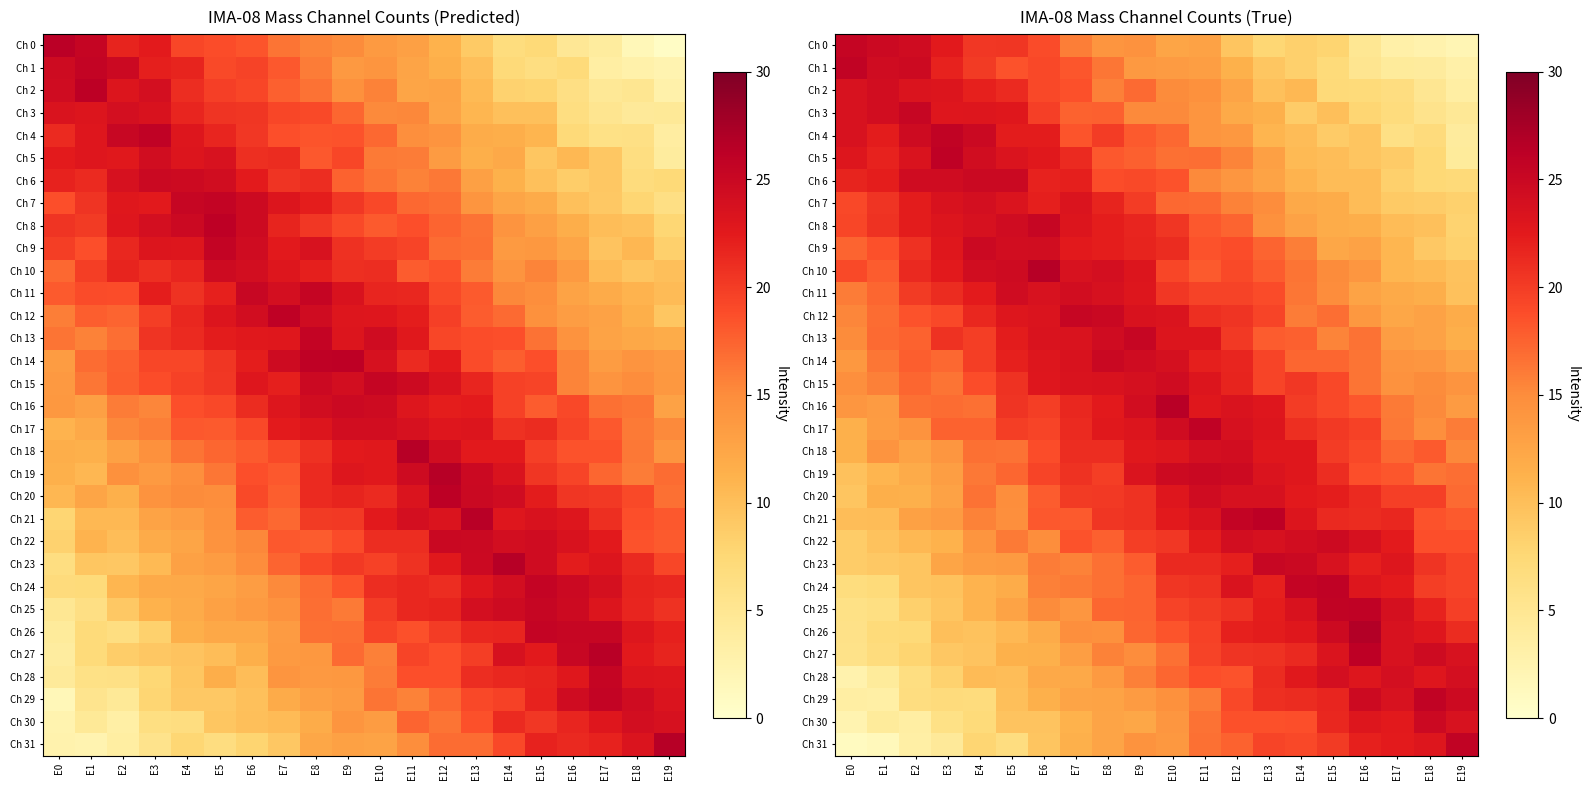

Is the value of Ch 25 at E16 greater than the value of Ch 21 at E7?

Yes